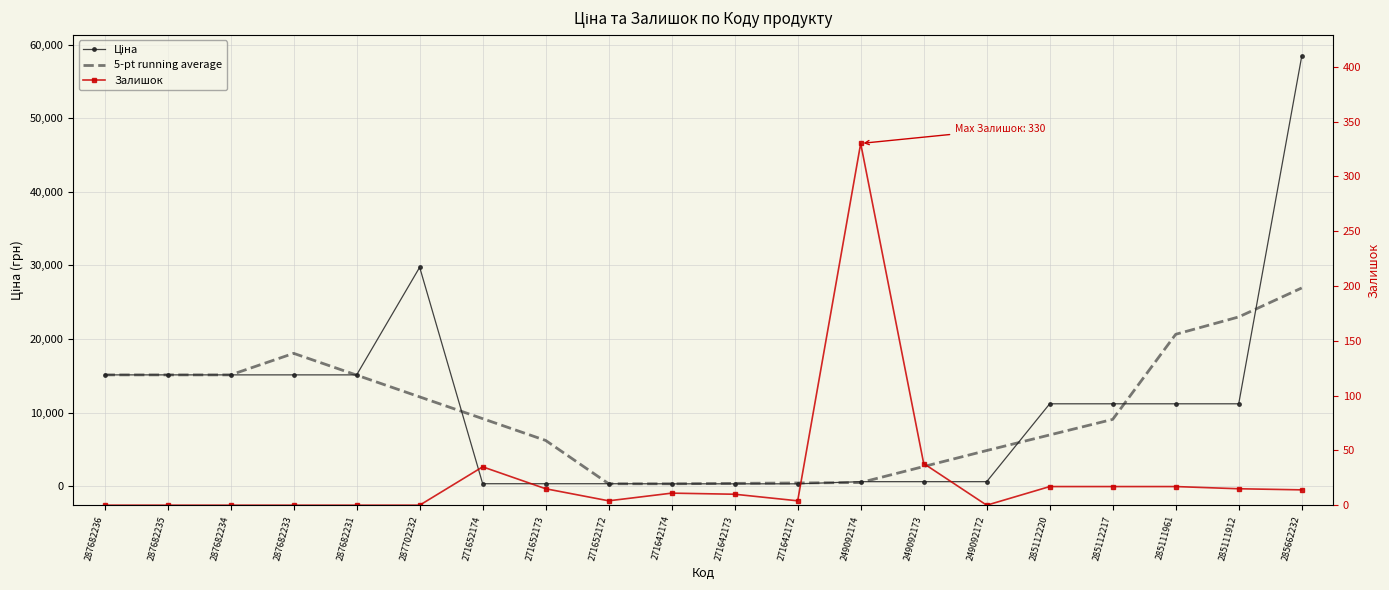

Is it true that 5-pt running average equals 371.9 at 271642173?

True